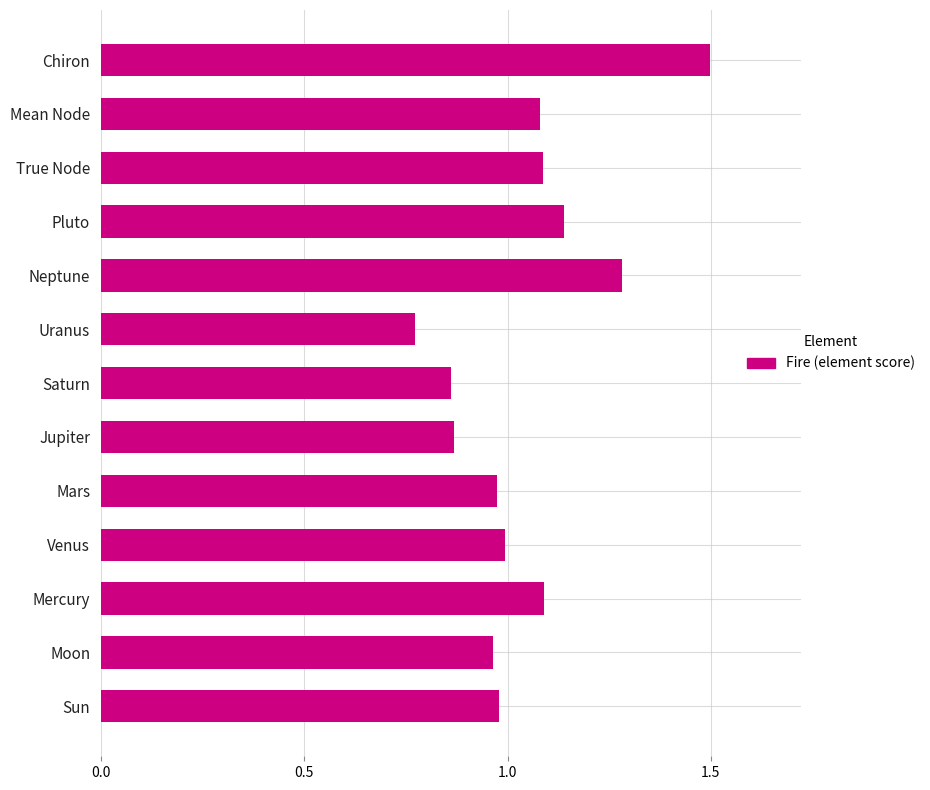

At which category does the chart reach its minimum across all series?

Uranus